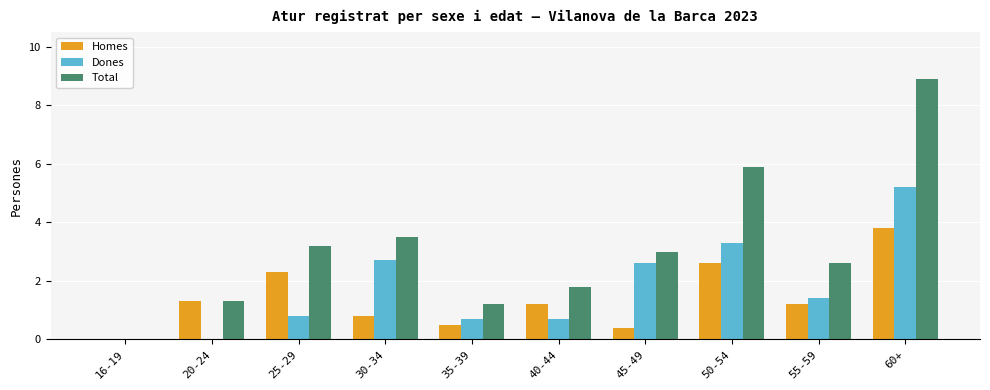

Where is Total nearest to the value 4?

30-34